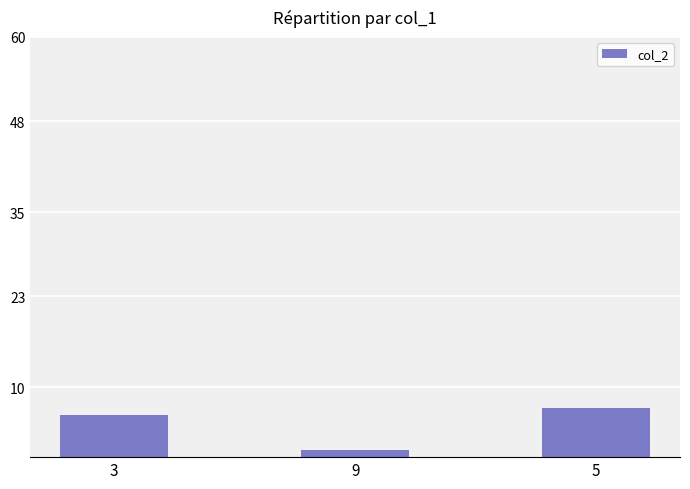

What is the label of the 3rd bar from the right?

3